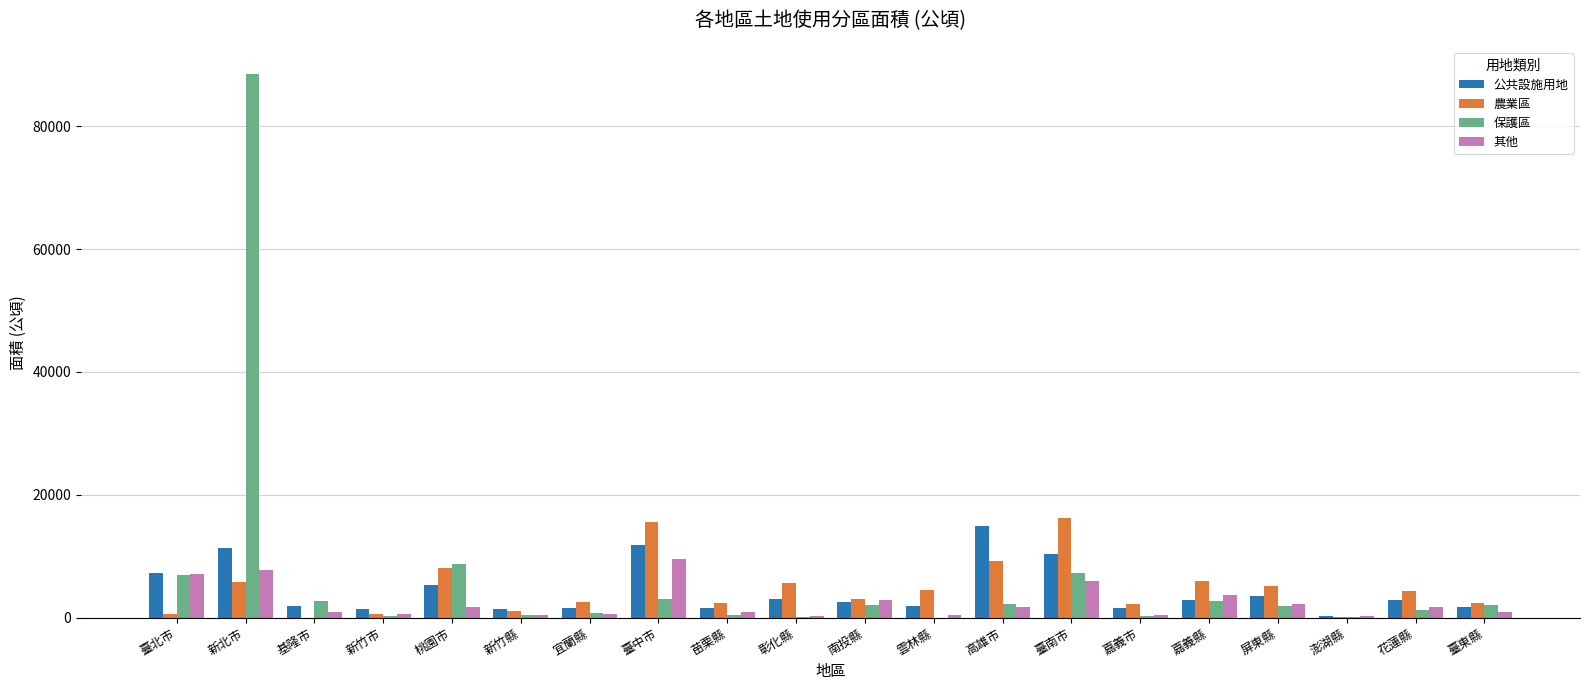

What are all the series names shown in the legend?

公共設施用地, 農業區, 保護區, 其他